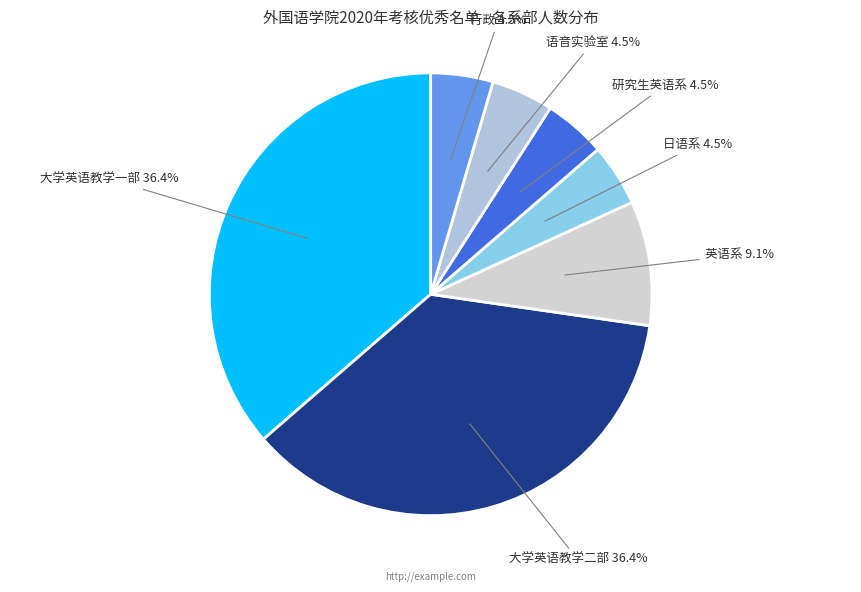

What is the largest slice in the pie chart?

大学英语教学一部